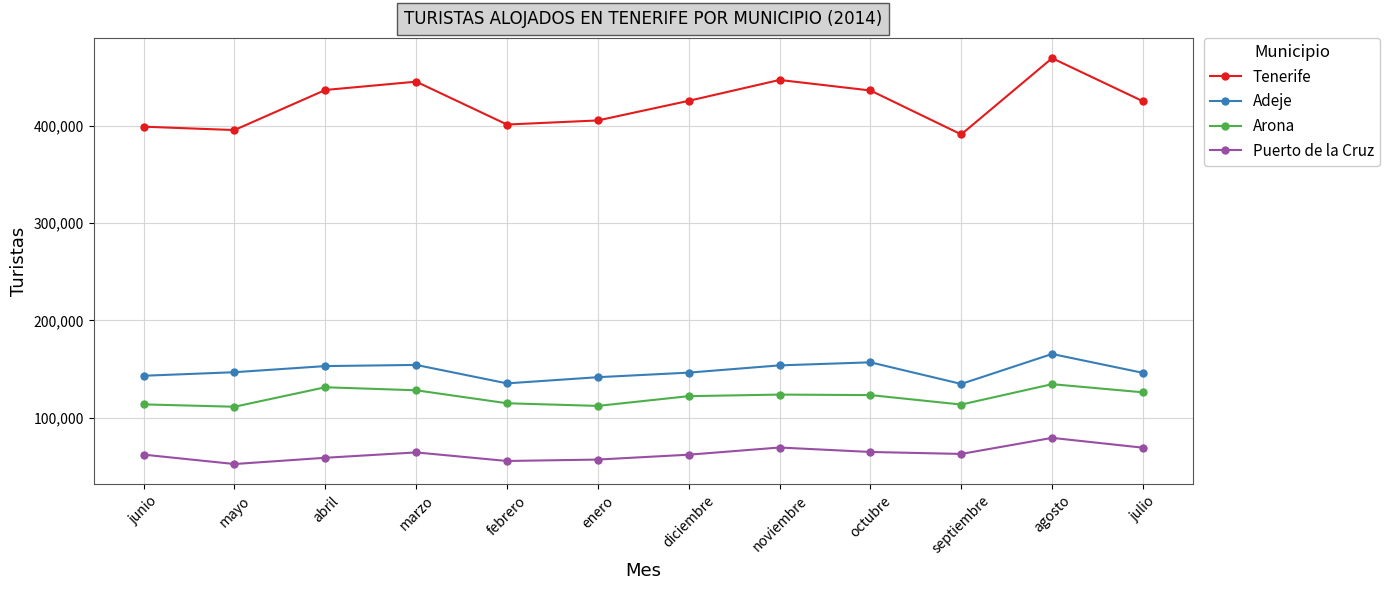

What is the value of the Puerto de la Cruz point at the 6th from the left?

57174